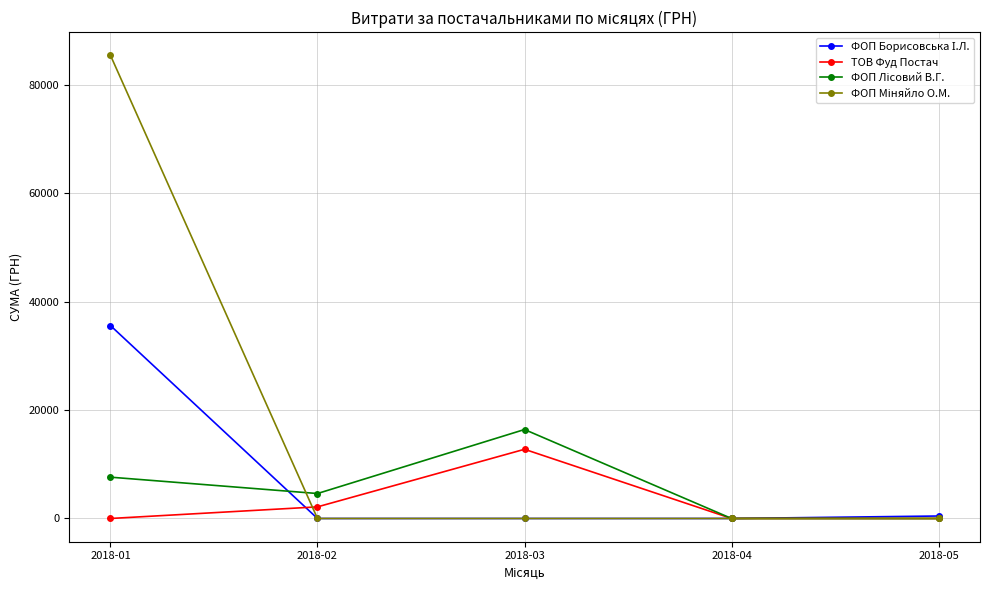

Does the chart have visible grid lines?

Yes